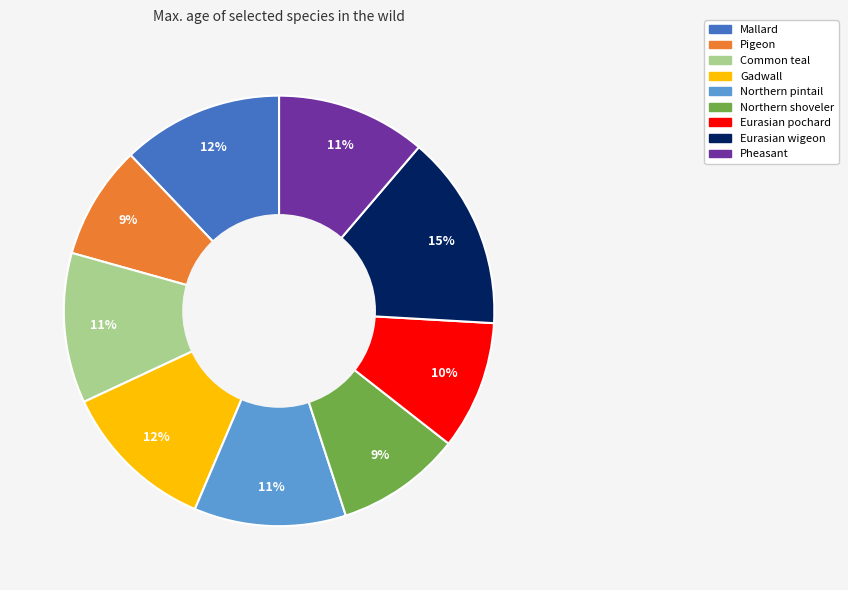

To the nearest percent, what portion does Gadwall represent?

12%